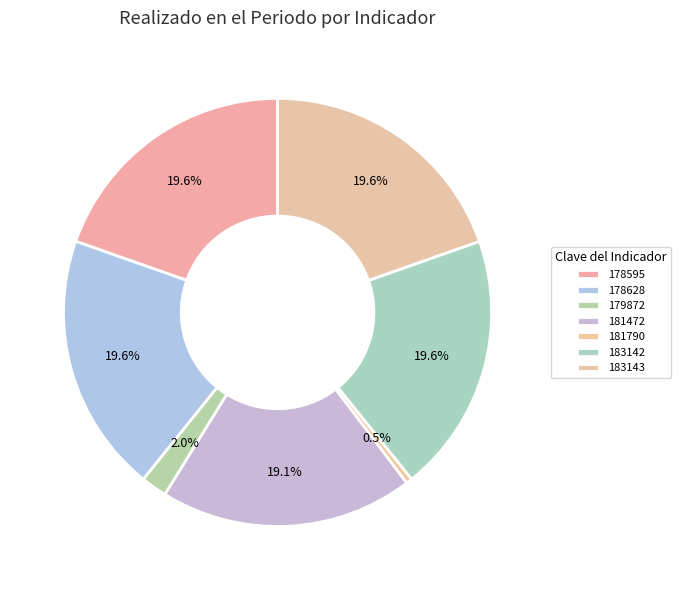

How many segments does this pie chart have?

7